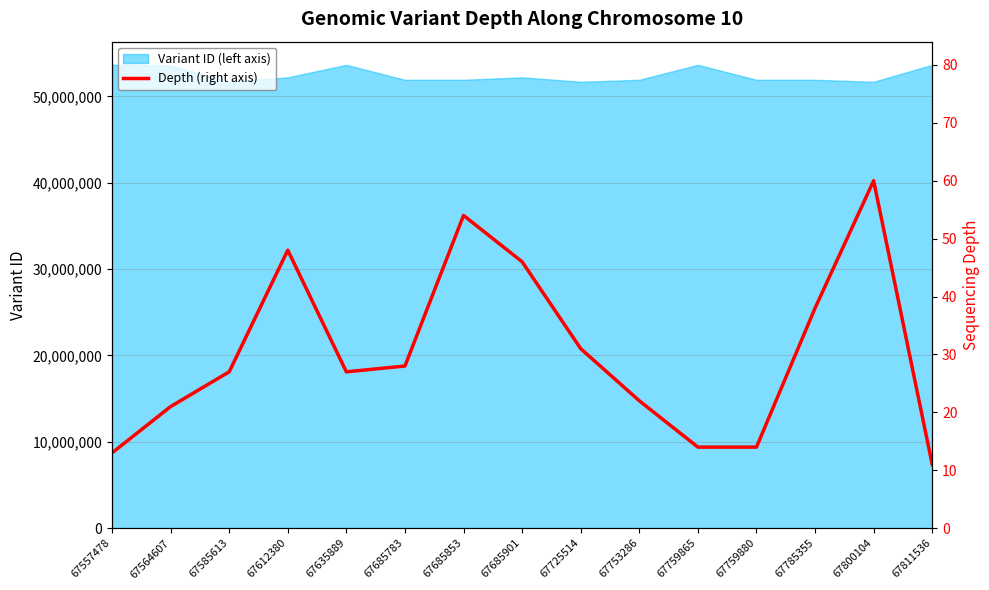

Where is the first local minimum?

67635889